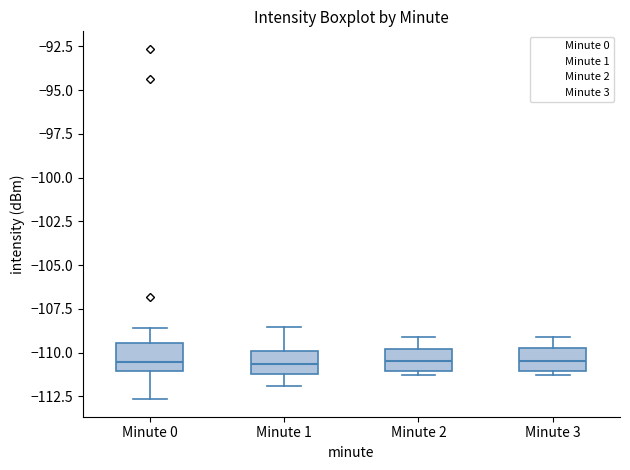

Reading left to right, read every box against the y-axis: the position of its median line, the range the box covers, and the ends of its whiskers. The values are not printed on the chart, so give them approximately, as read against the axis.

Minute 0: median -110.5, box -111.0 to -109.5, whiskers -112.5 to -108.5
Minute 1: median -110.5, box -111.0 to -110.0, whiskers -112.0 to -108.5
Minute 2: median -110.5, box -111.0 to -110.0, whiskers -111.5 to -109.0
Minute 3: median -110.5, box -111.0 to -109.5, whiskers -111.5 to -109.0